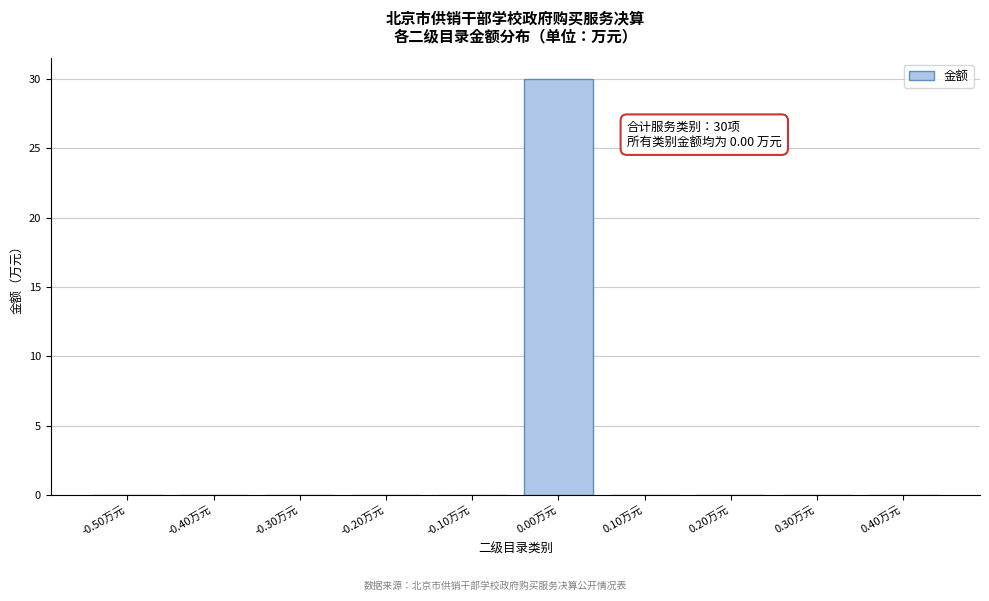

Reading left to right, what are all the values shown in this chart?

-0.50万元=0	-0.40万元=0	-0.30万元=0	-0.20万元=0	-0.10万元=0	0.00万元=30	0.10万元=0	0.20万元=0	0.30万元=0	0.40万元=0